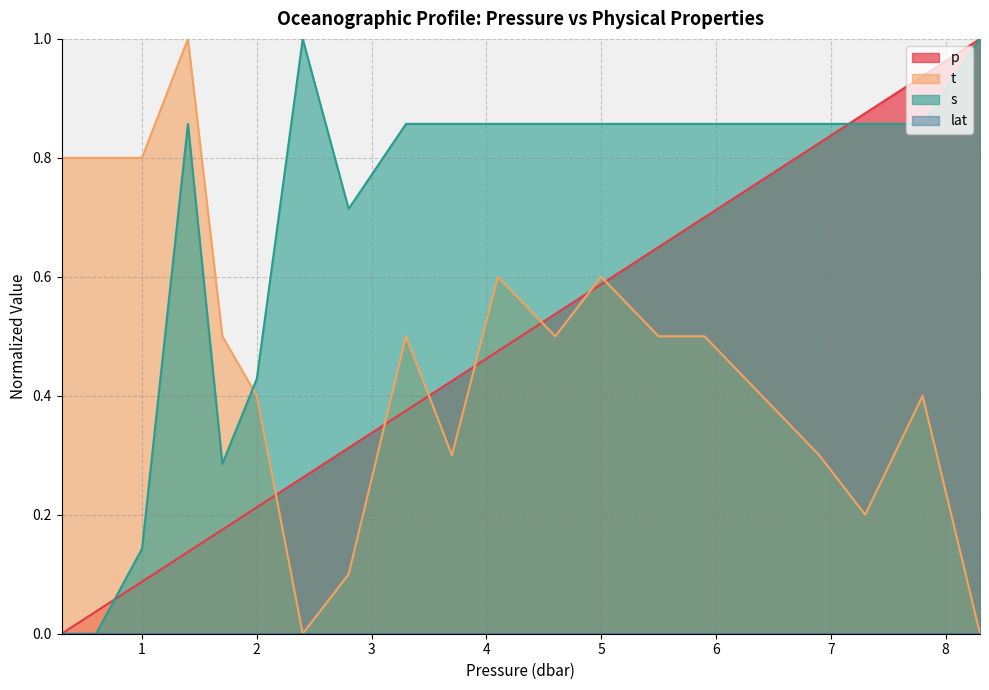

At which label does t reach its minimum?

2.4